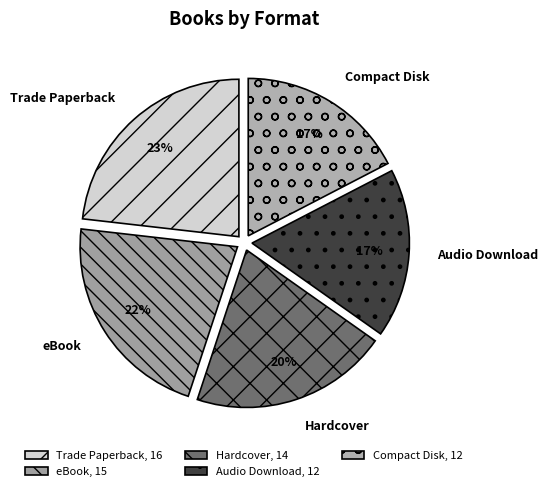

What percentage is the eBook slice, to the nearest percent?

22%